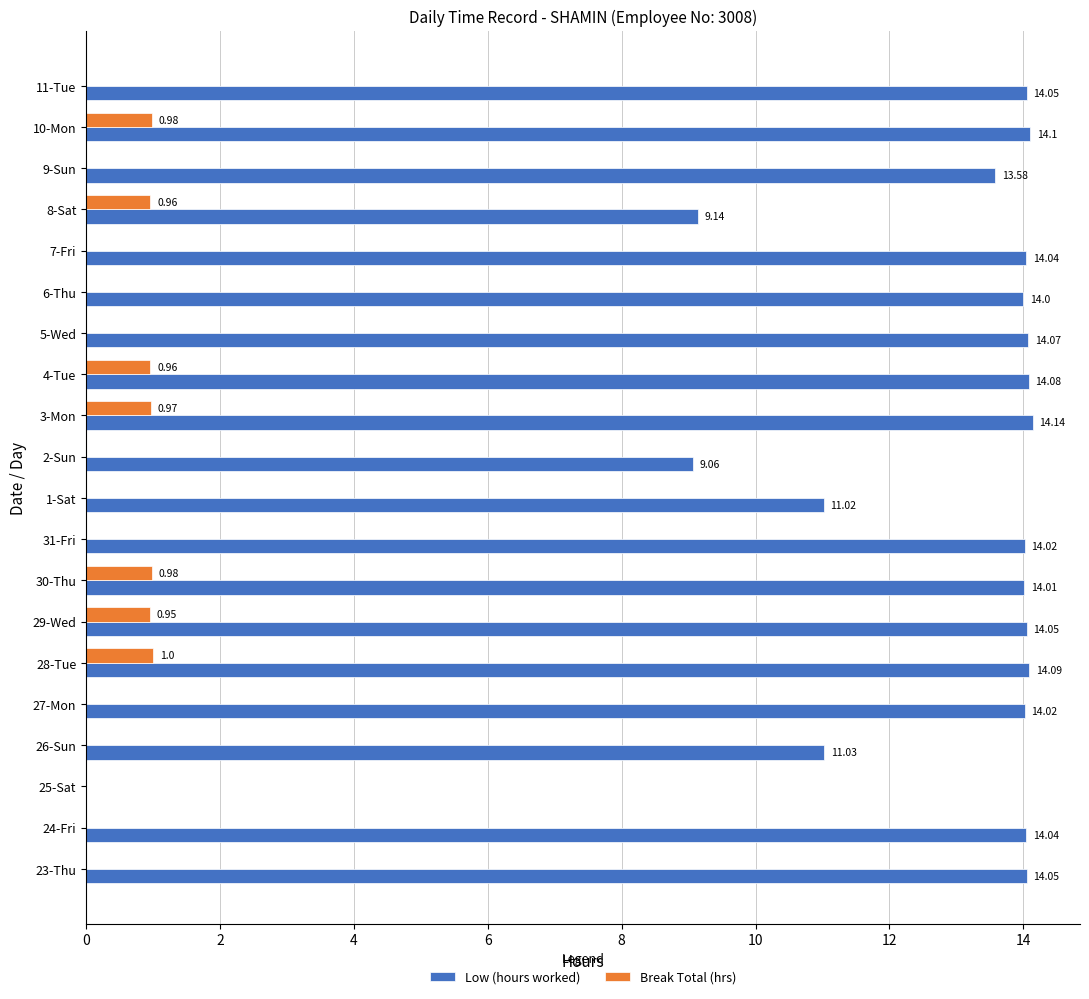

What is the sum of all Break Total (hrs) values?

6.8